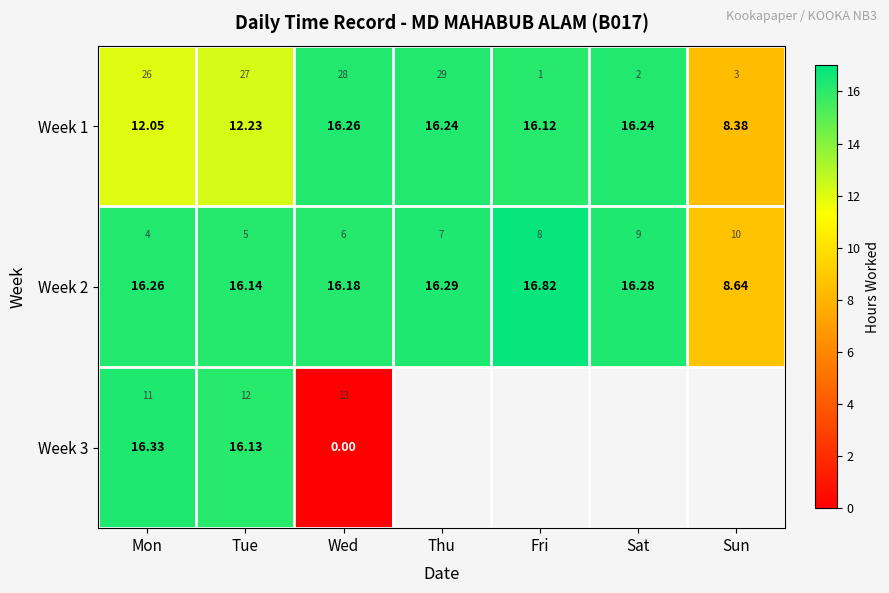

The value of Week 1 at Fri is 25.7. True or false?

False